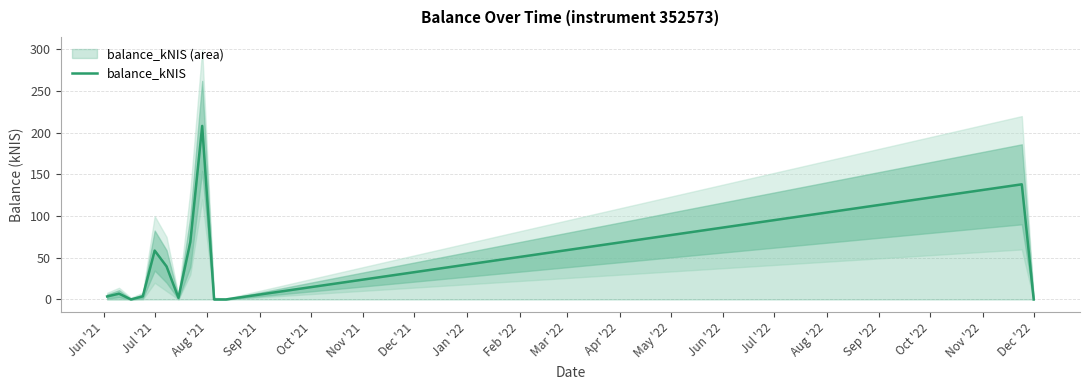

True or false: the data has more than 2 interior local peaks.

True